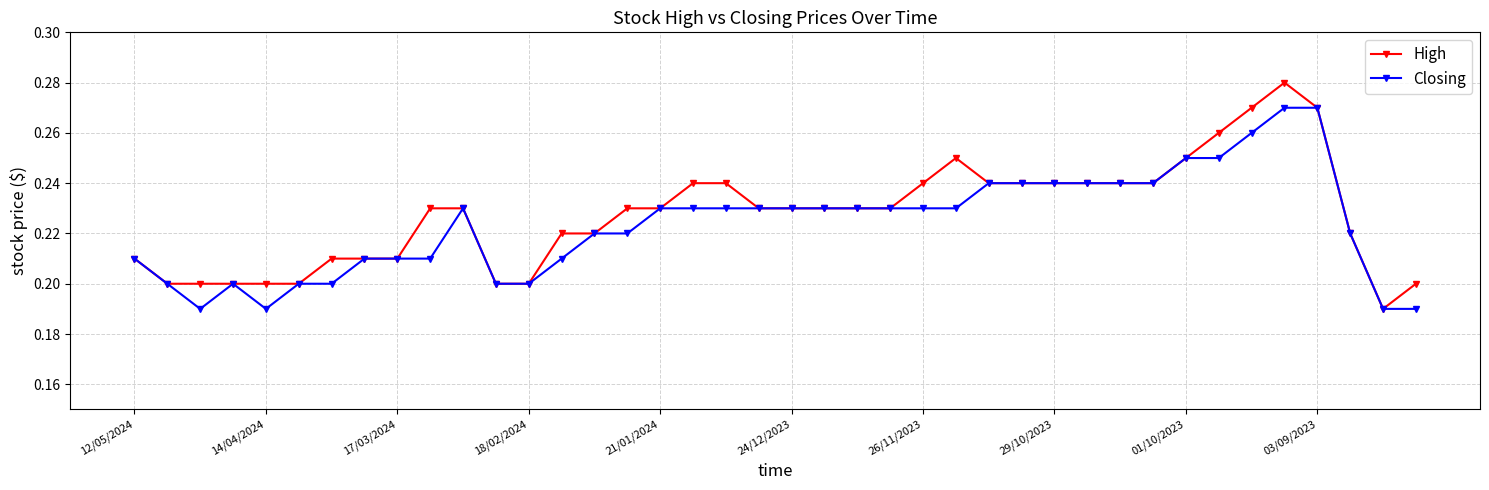

Which series has the widest spread of values?

High